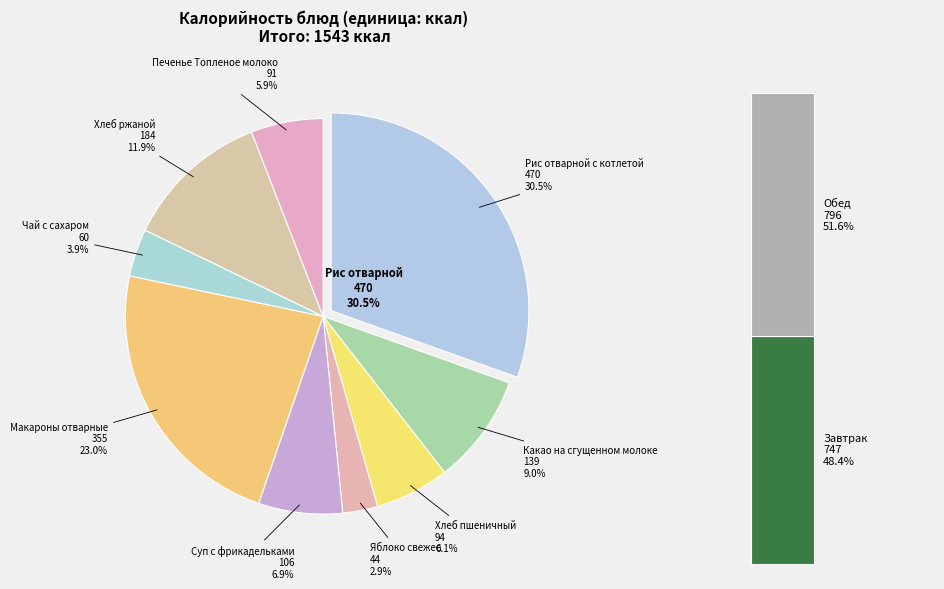

Which slice is the largest?

Рис отварной с котлетой